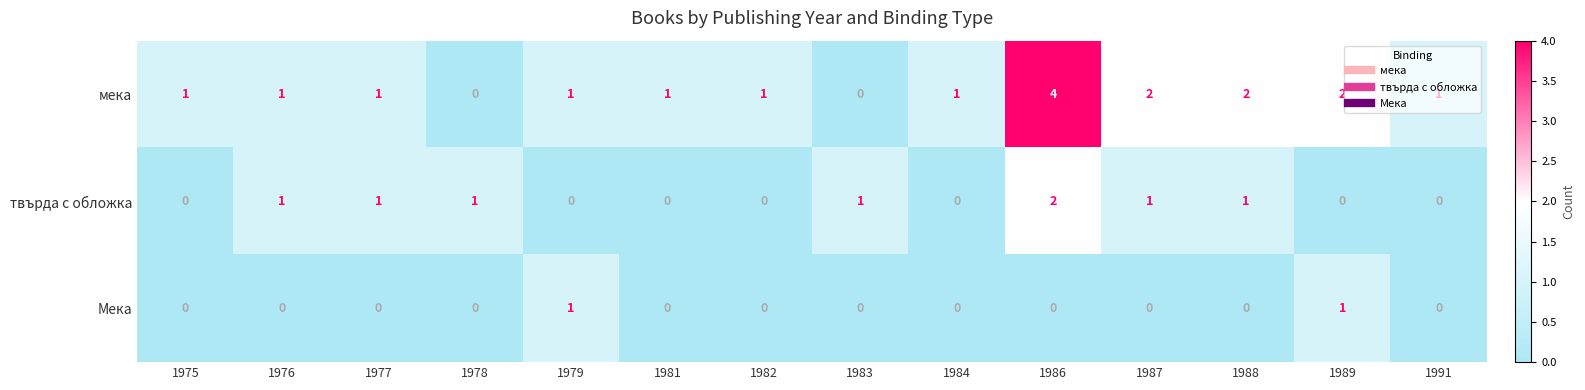

Which series has the largest total across all categories?

мека